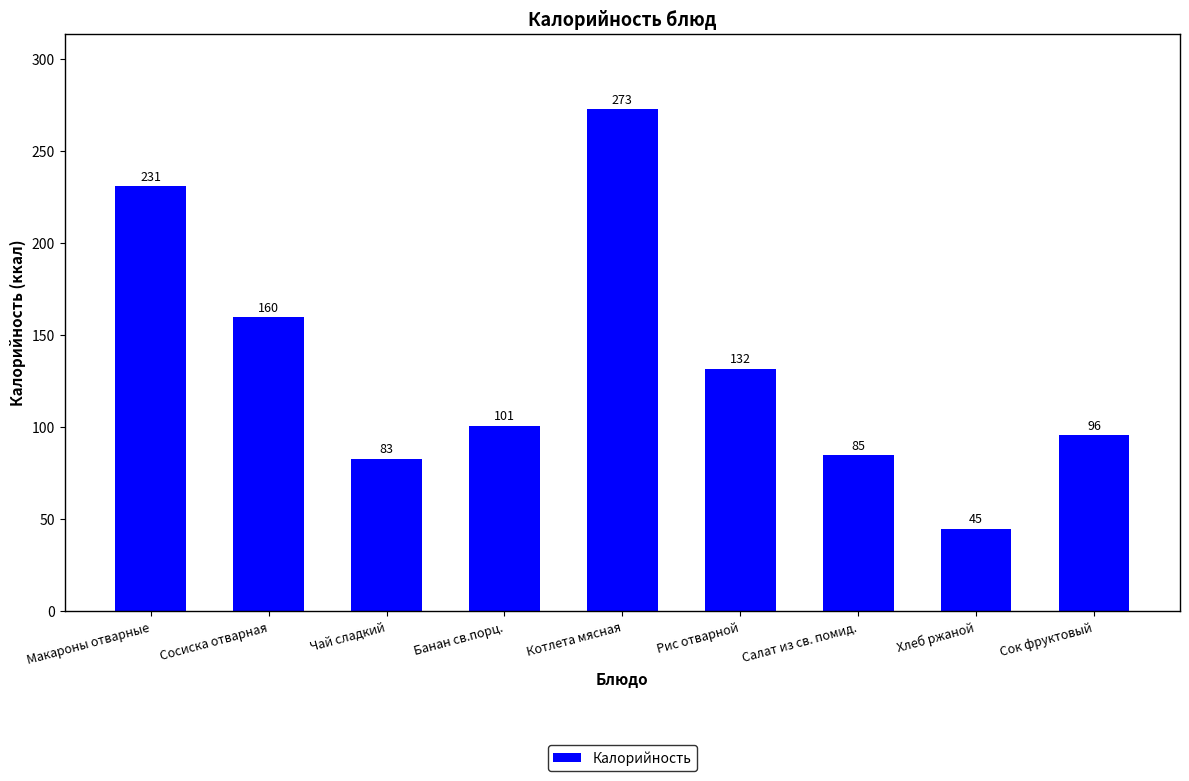

The value at Рис отварной is 132. True or false?

True